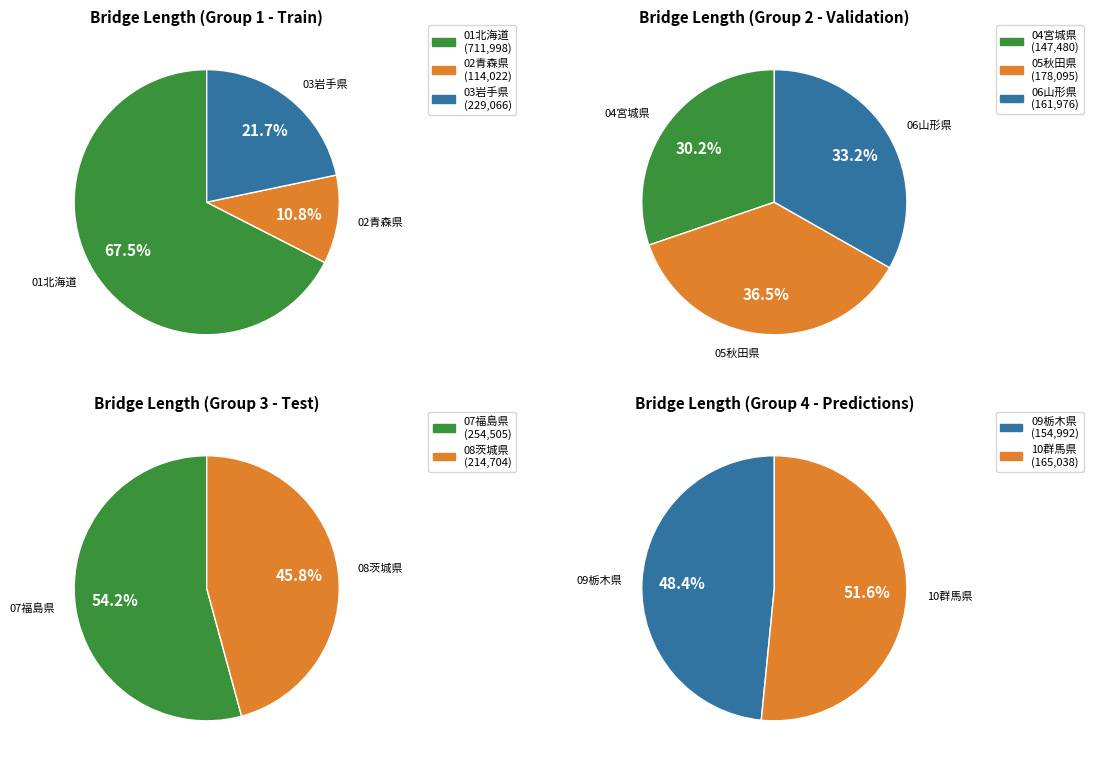

Does 05秋田県 account for over 50% of the chart?

No